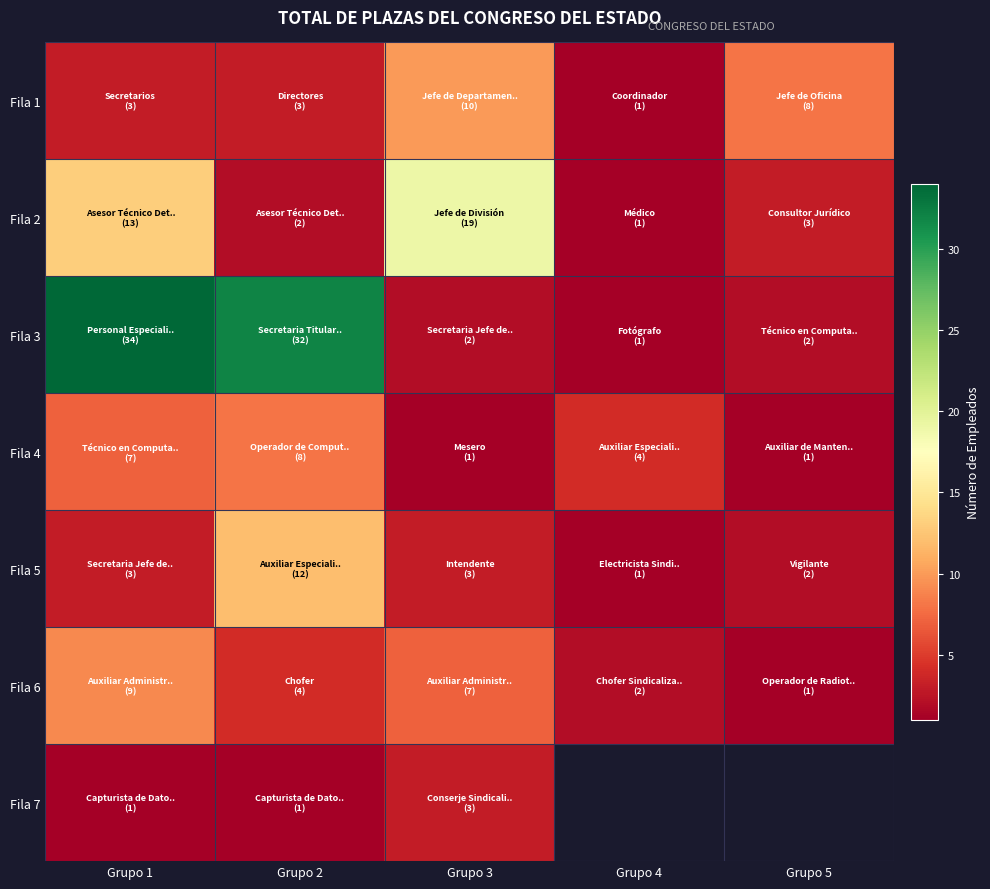

Which category has the highest value across all series?

Grupo 1